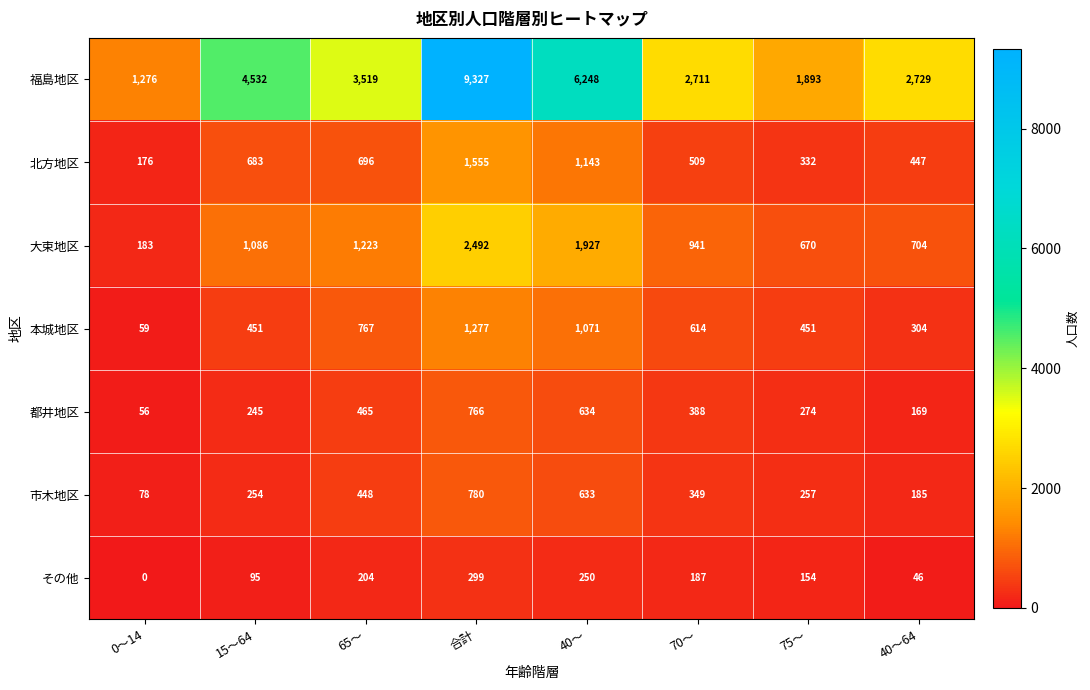

How many series are shown in this chart?

7